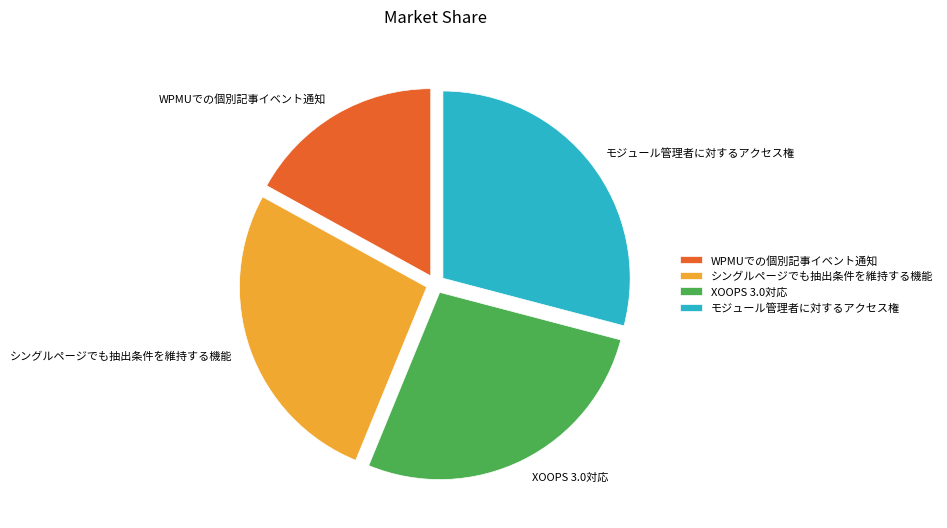

Approximately how many times larger is the value at モジュール管理者に対するアクセス権 compared to XOOPS 3.0対応?

1.1